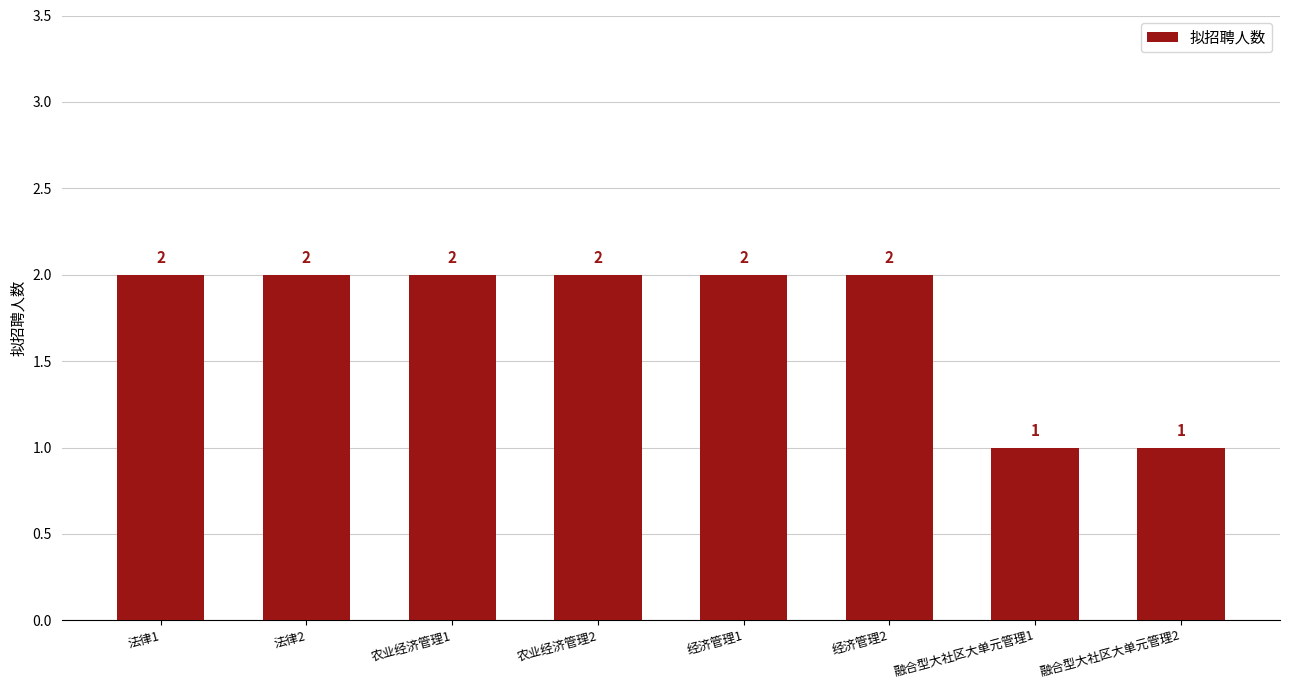

What position from the right is 经济管理2?

3